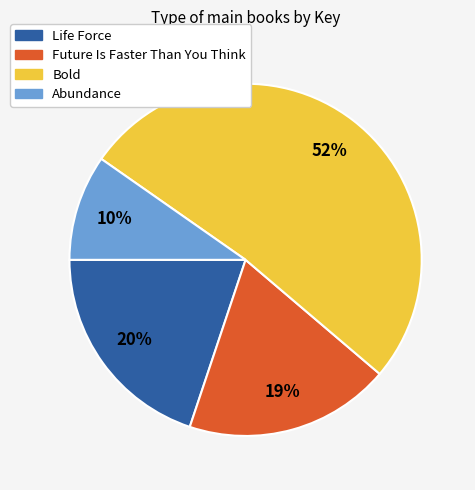

Count the number of slices in the pie.

4